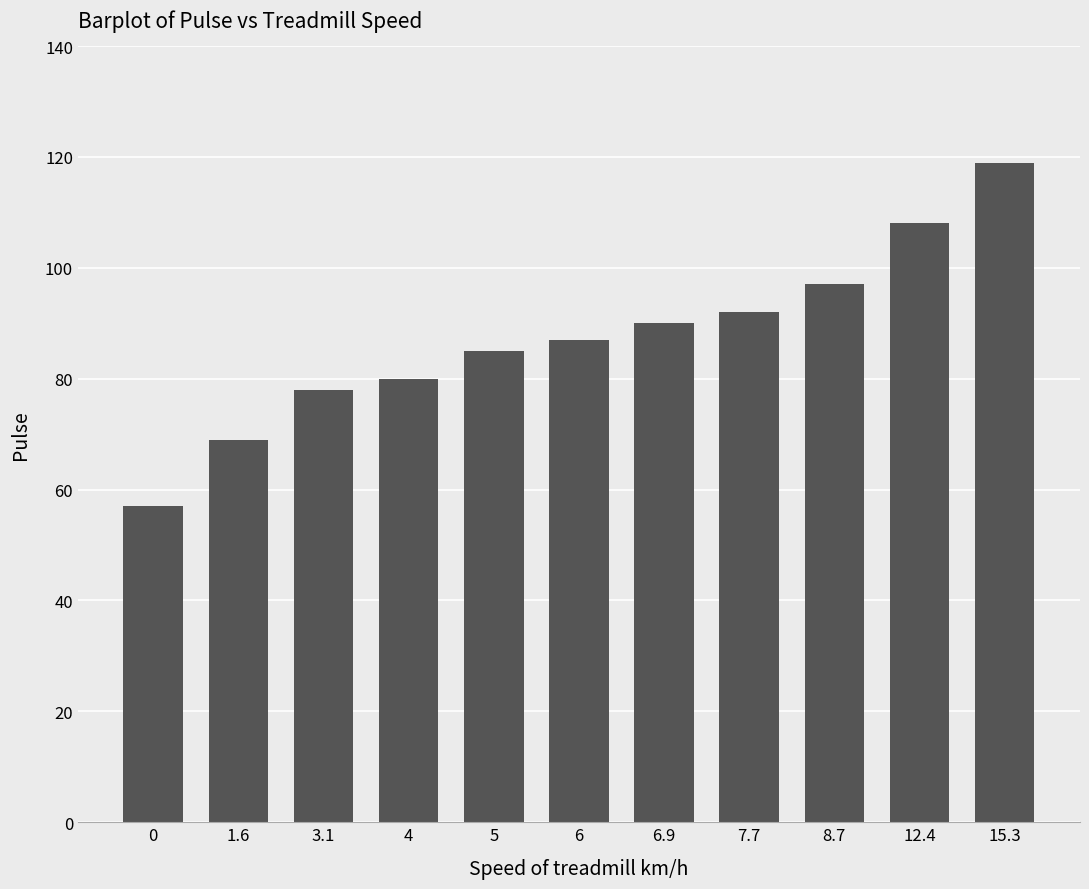

True or false: the data shows 60 at 6.9.

False